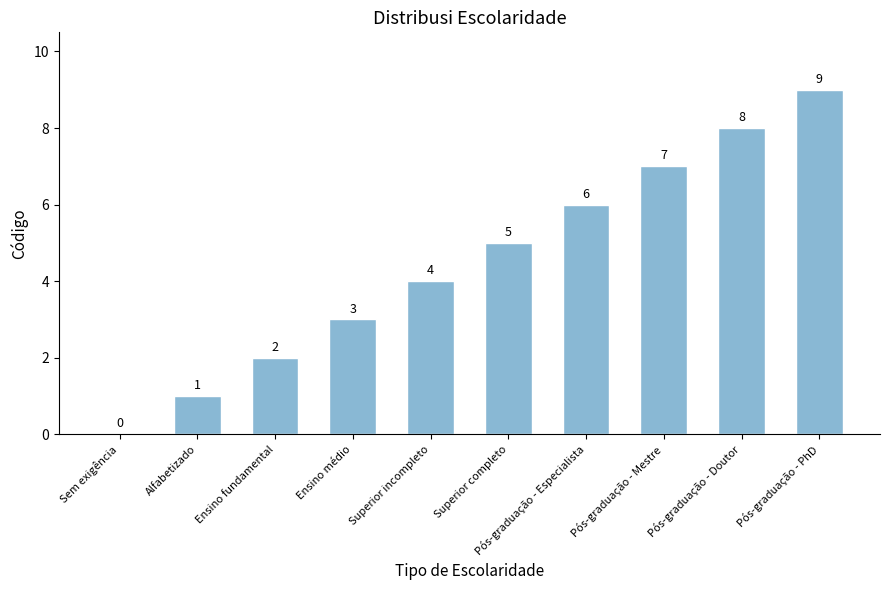

What is the change in value from Ensino médio to Pós-graduação - Mestre?

+4